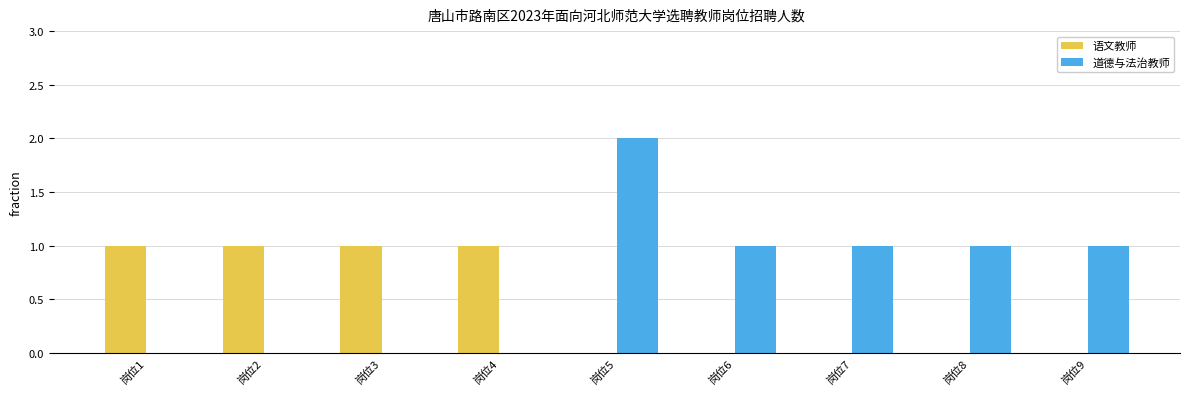

Which category has the highest value in the 道德与法治教师 series?

岗位5